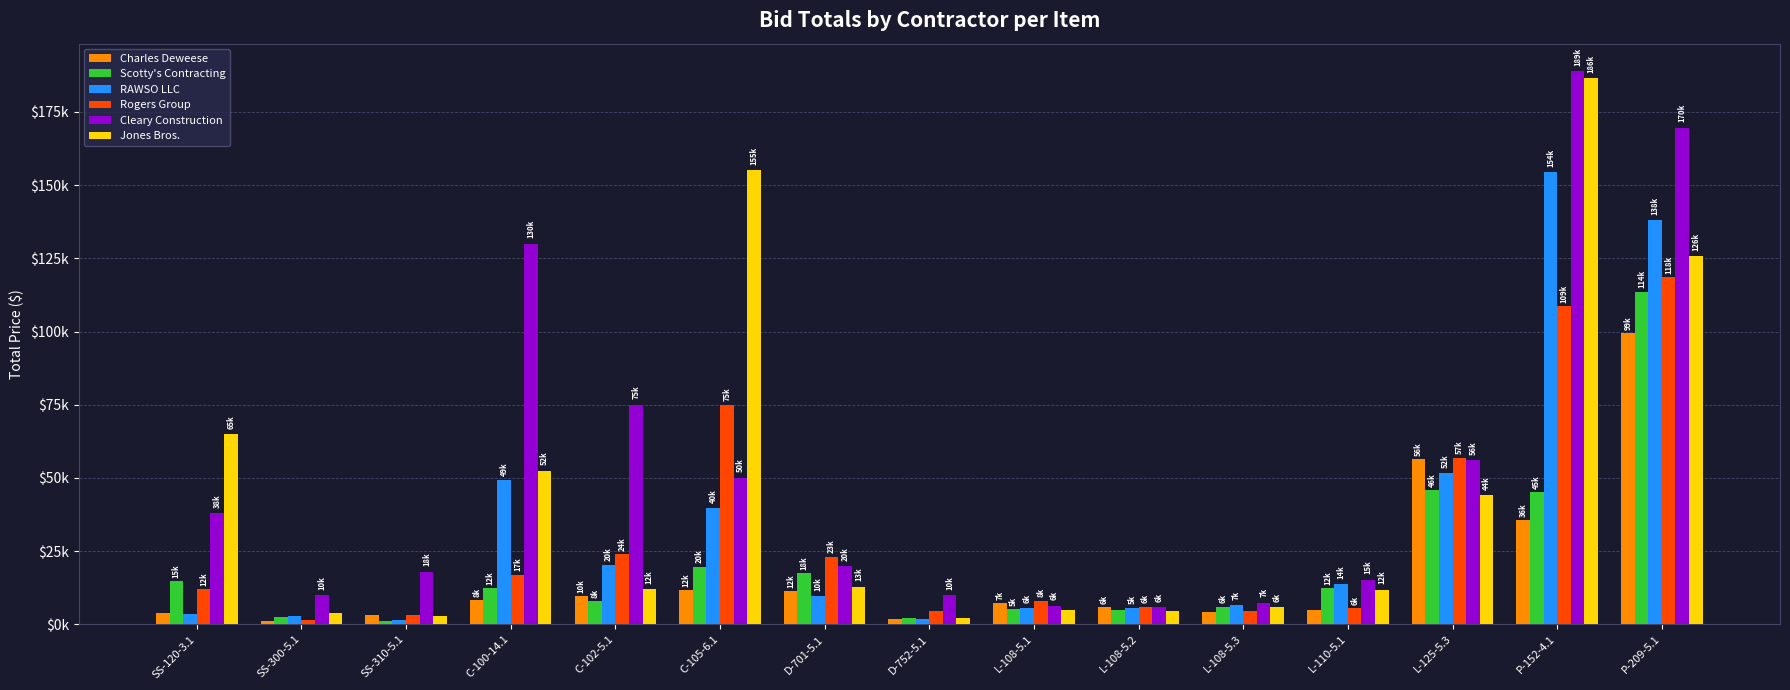

Are the bars horizontal?

No